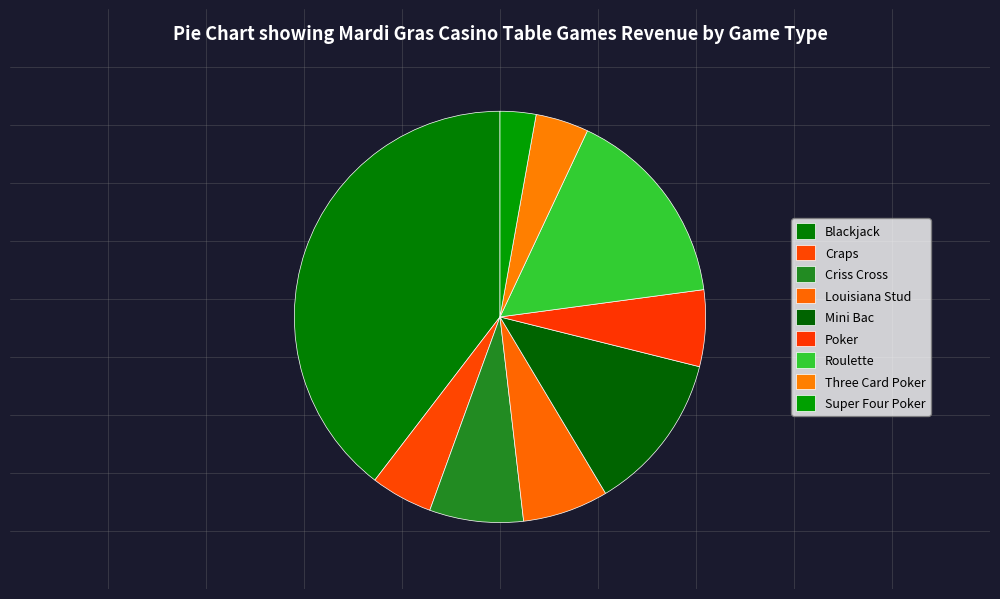

What percentage is the Blackjack slice, to the nearest percent?

40%